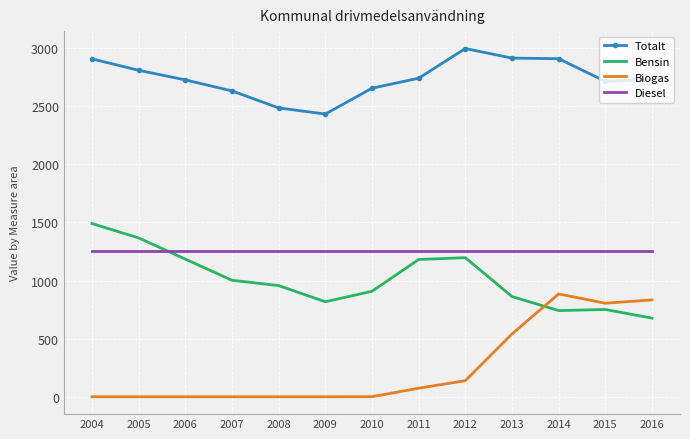

Where does the Totalt series first go above 2730?

2004